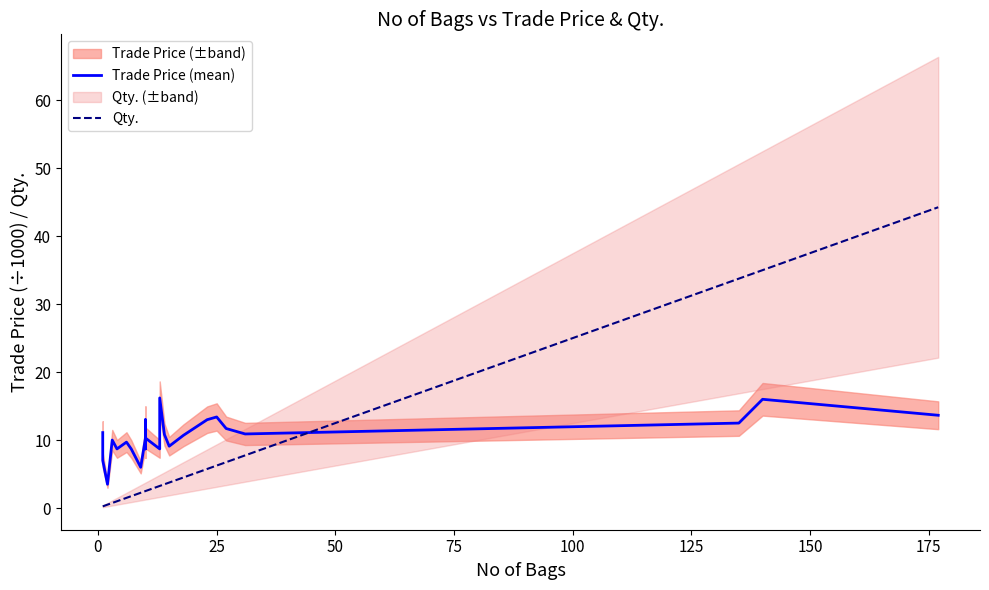

At how many categories does at least one series exceed 33?

3